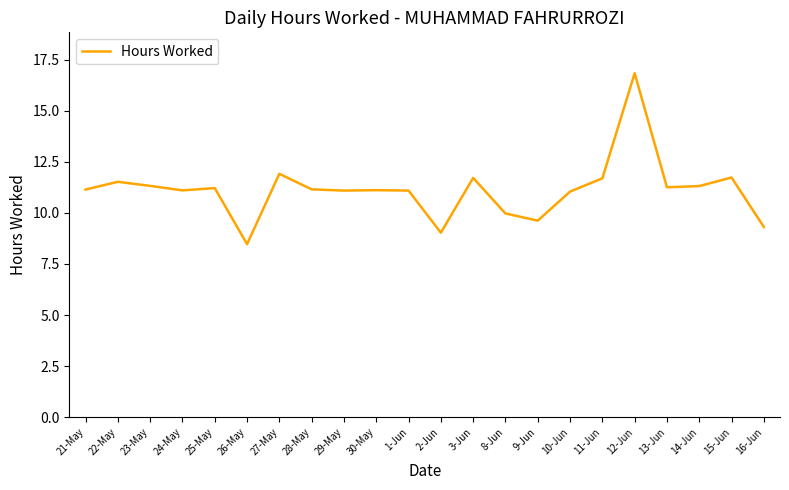

The chart shows a value of 4.1 at 10-Jun. True or false?

False